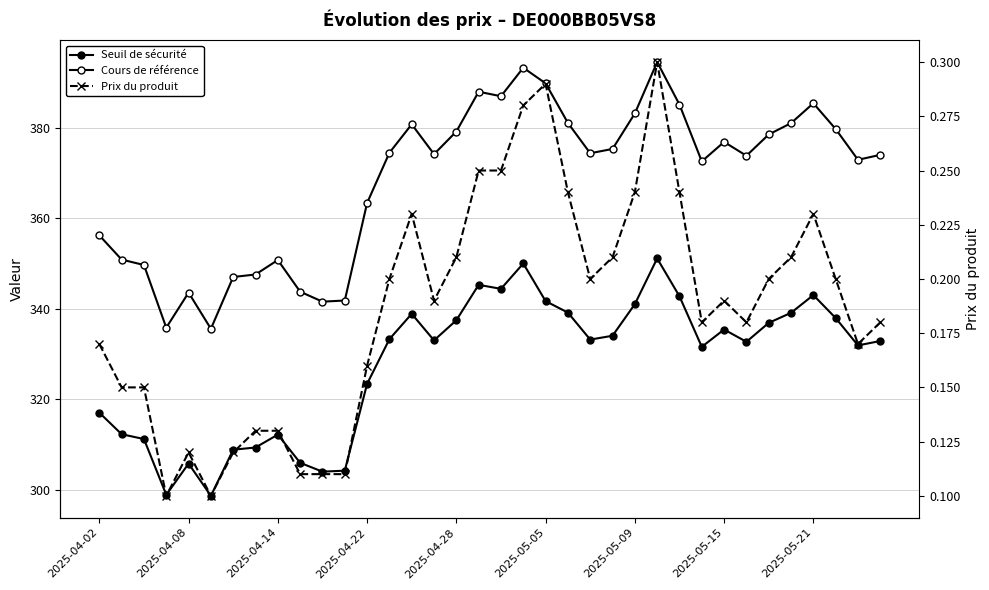

Rank the series at 34 from highest to lowest value.

Cours de référence, Seuil de sécurité, Prix du produit